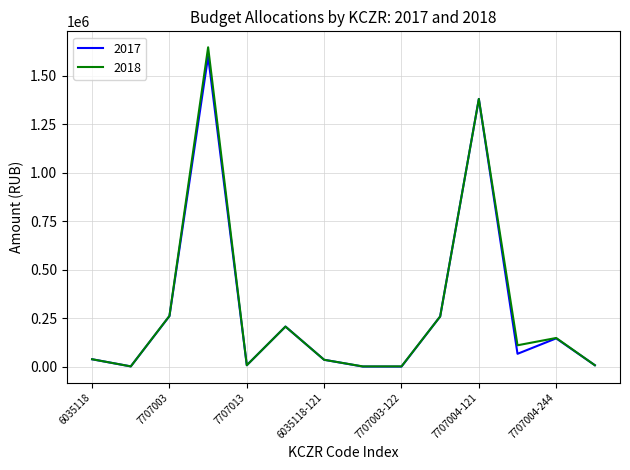

In 2017, how many points are lower than both neighbors (excluding endpoints)?

4